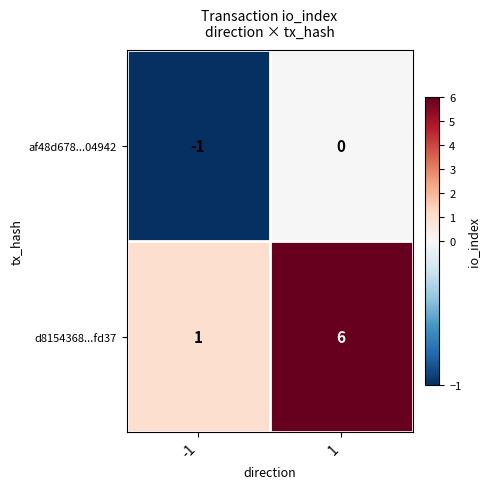

What is the difference between the d8154368...fd37 values at 1 and -1?

5